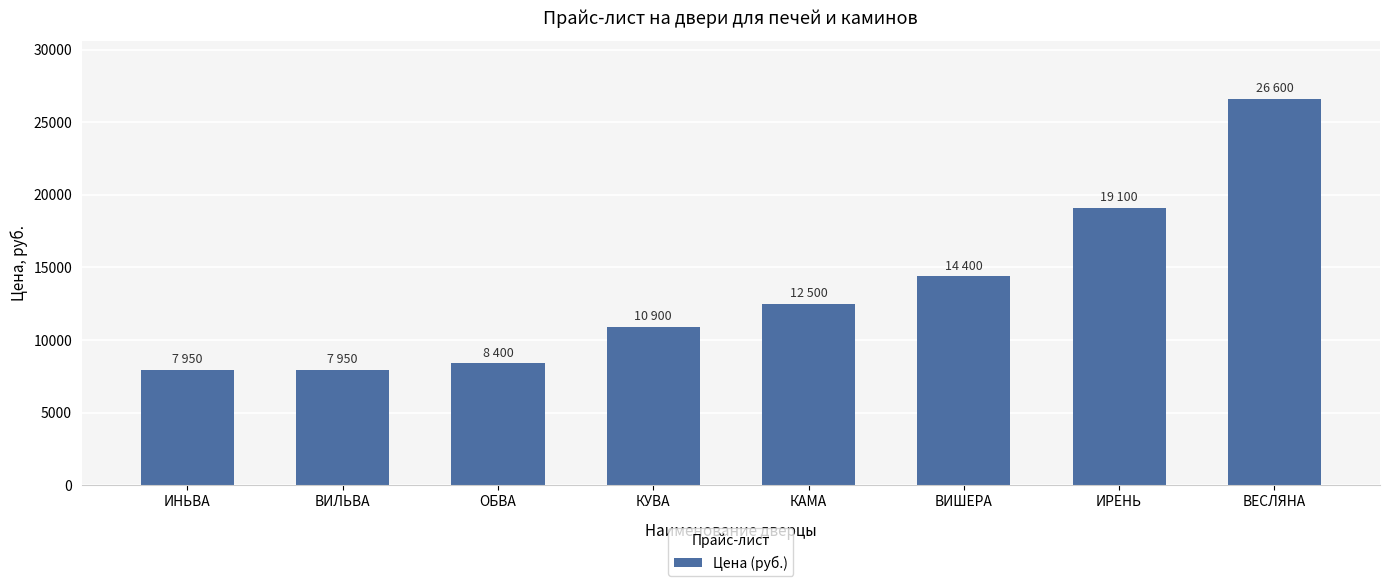

At which label is the value closest to 17275?

ИРЕНЬ